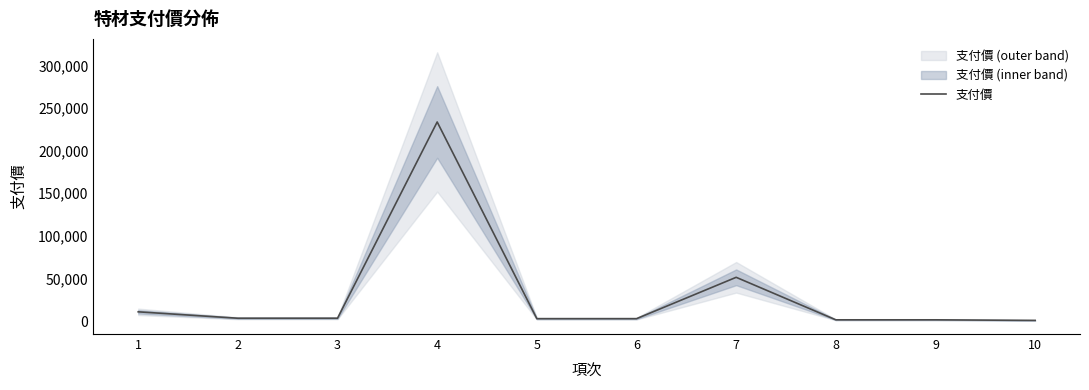

True or false: the data shows 1360 at 5.

False